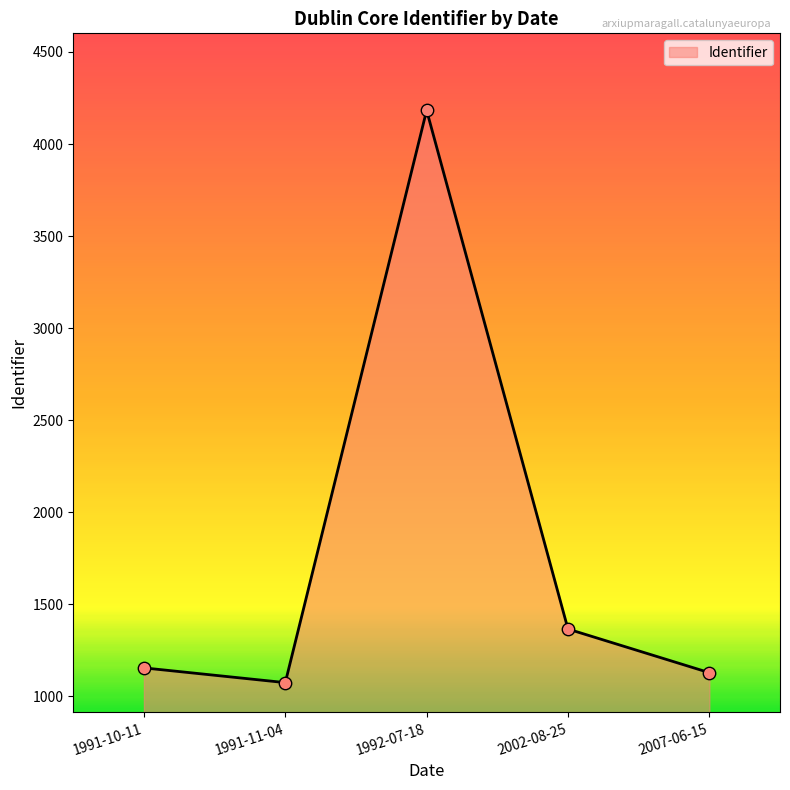

What is the change in value from 1991-11-04 to 2002-08-25?

+291